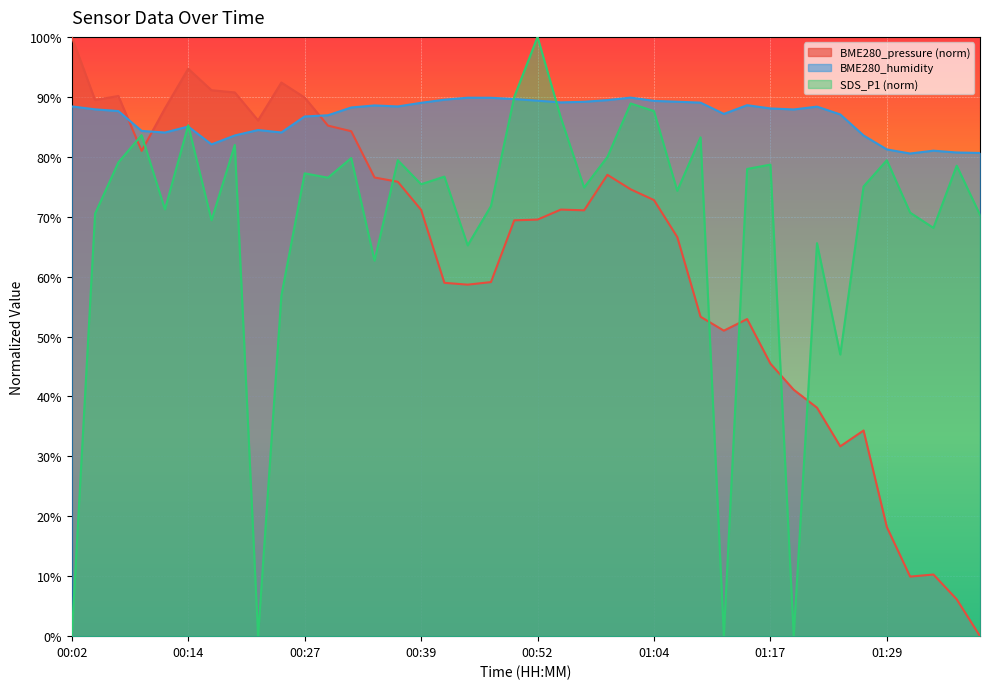

Between 01:37 and 00:12, which is larger?

00:12